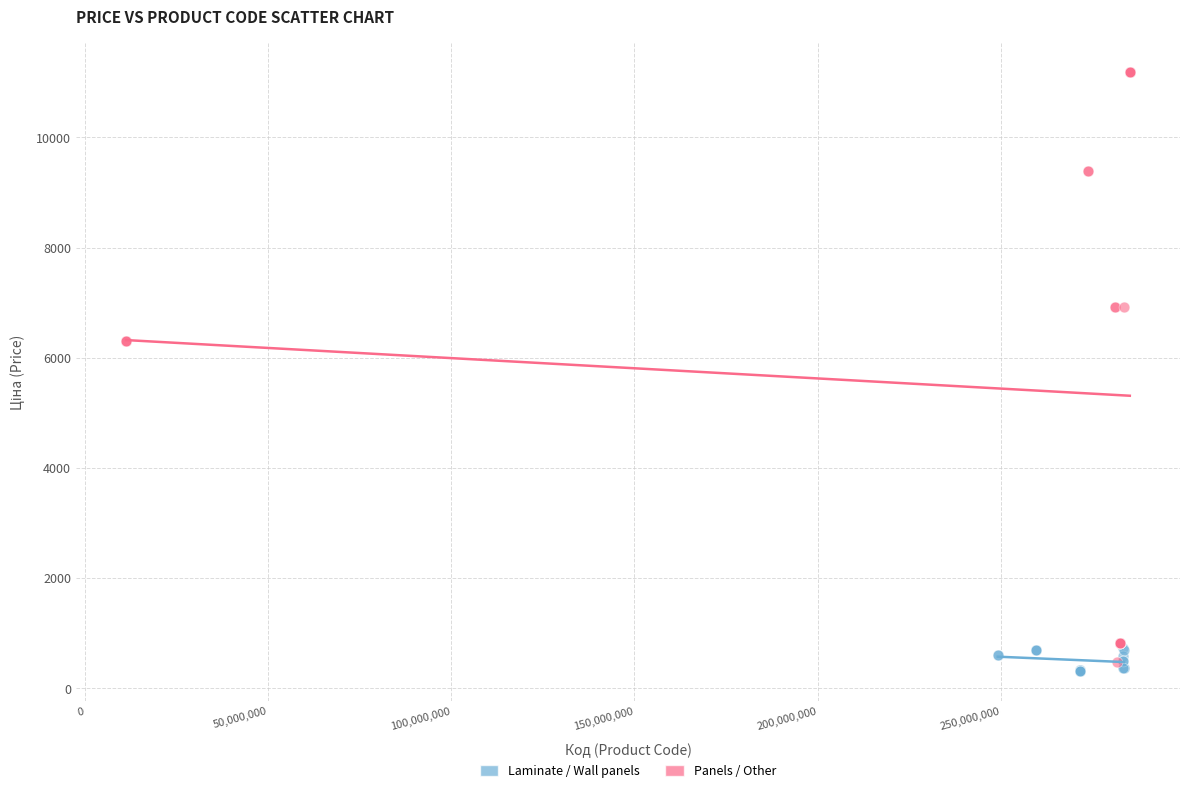

Which series contains the highest Y value?

Panels / Other